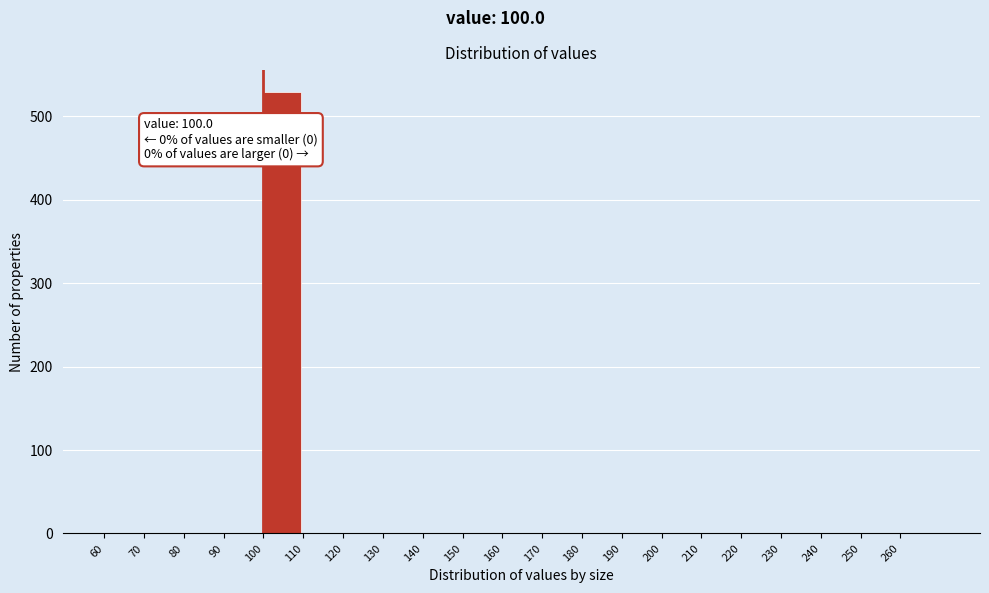

Which range on the x-axis has the tallest bar?

100 to 110